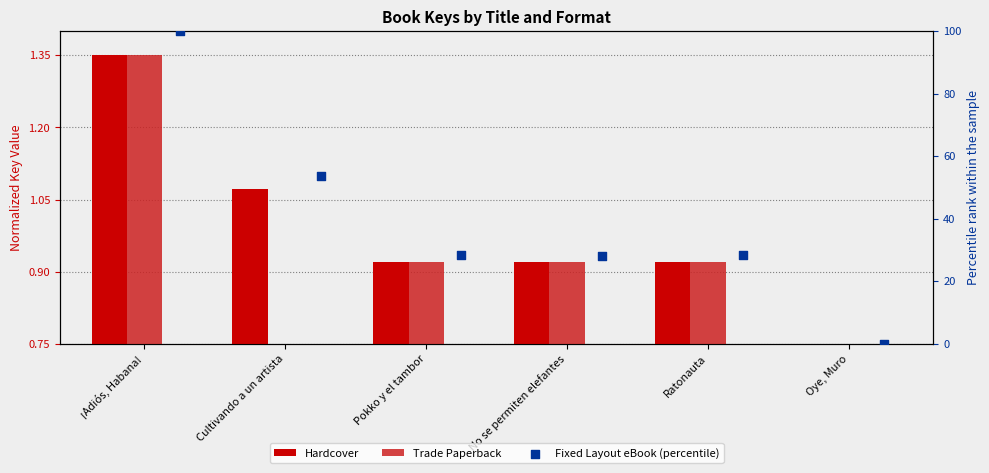

Which series contains the highest Y value?

Fixed Layout eBook (percentile)